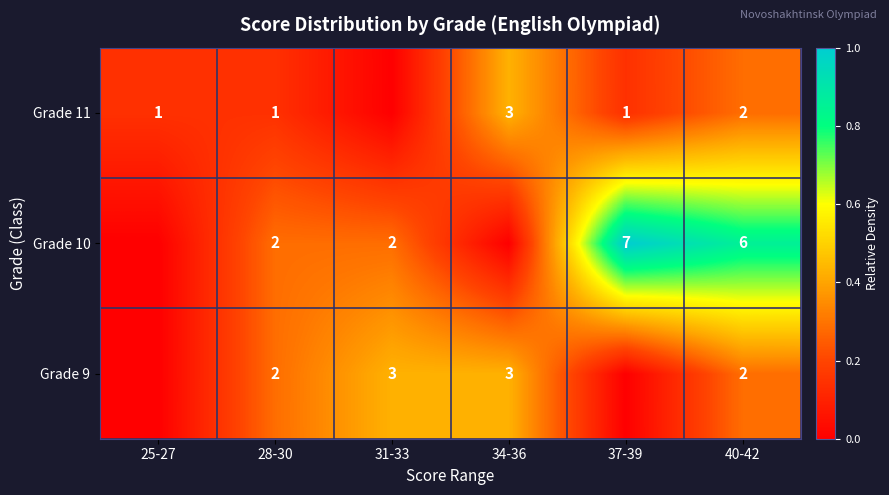

True or false: Grade 10 has a value of 2 at 28-30.

True